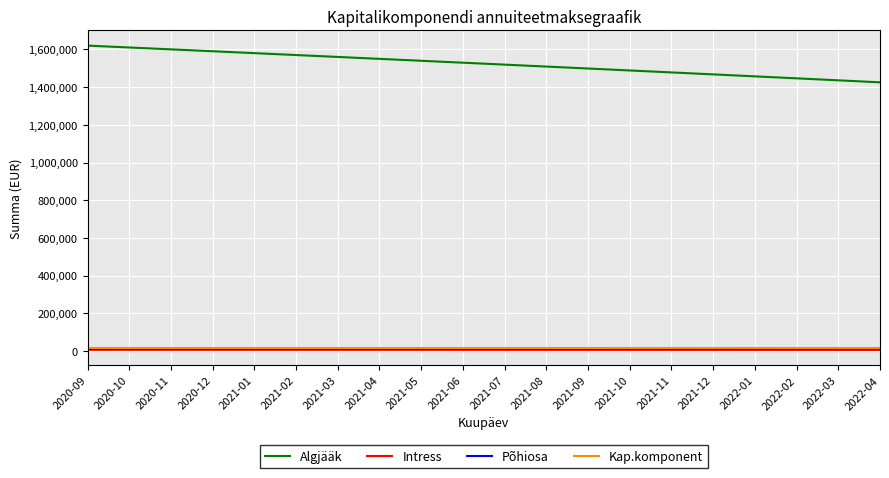

True or false: Algjääk and Kap.komponent cross at least once.

False